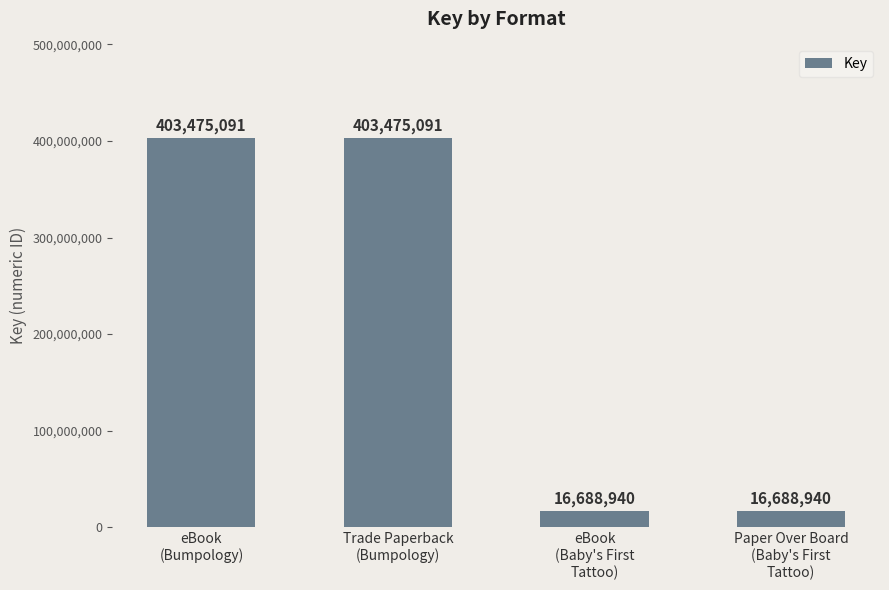

What is the difference between the maximum and minimum values?

386786151